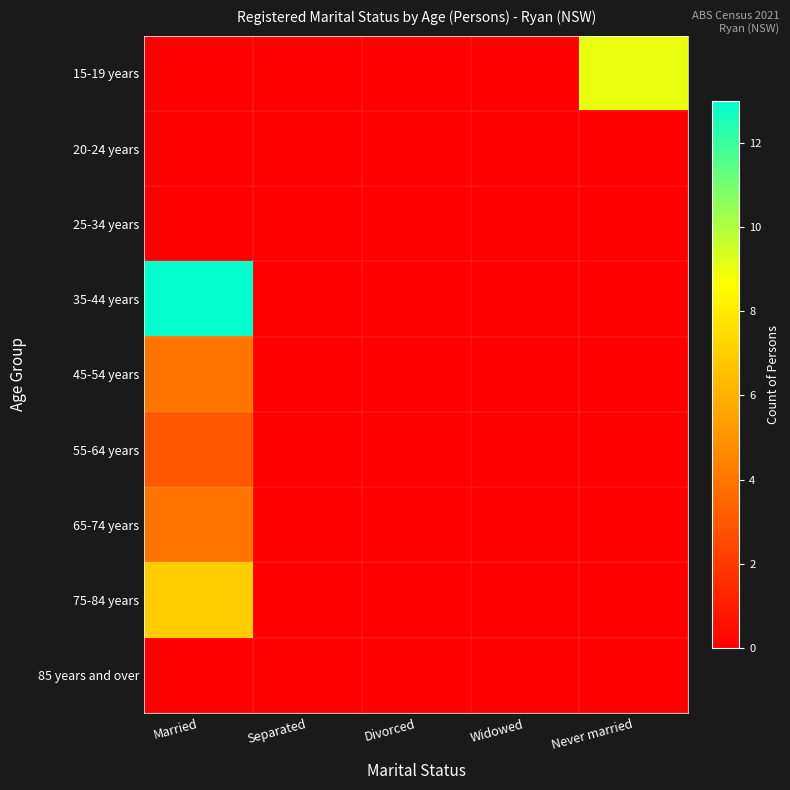

Which series has the largest range (max minus min)?

35-44 years